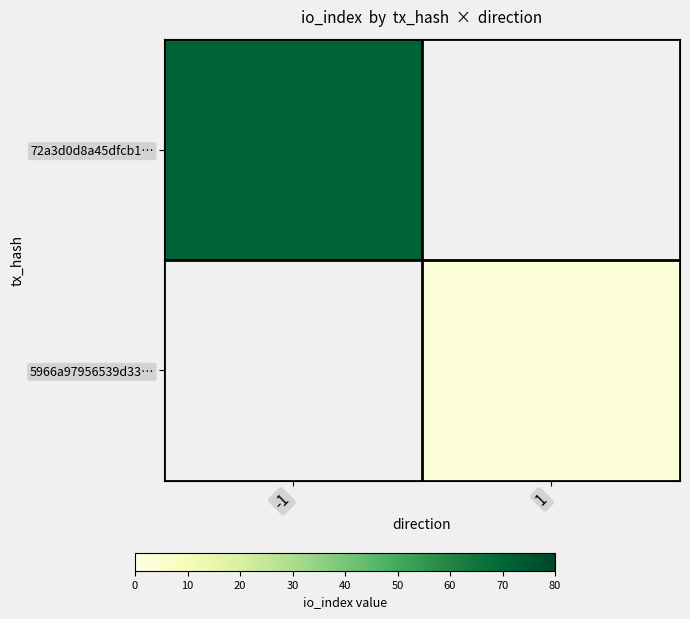

Is the value of 72a3d0d8a45dfcb1… at 1 greater than the value of 5966a97956539d33… at 1?

No